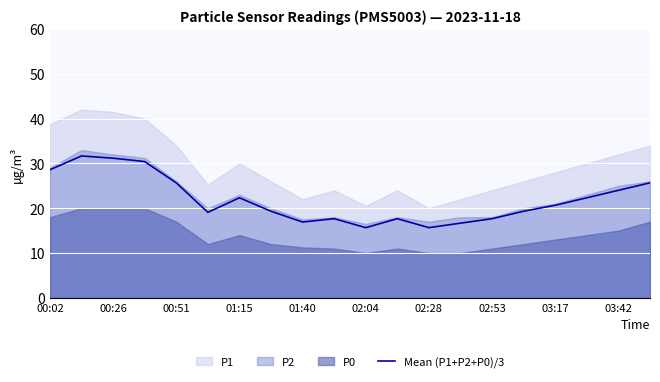

Where does the Mean (P1+P2+P0)/3 series first go above 20?

00:02